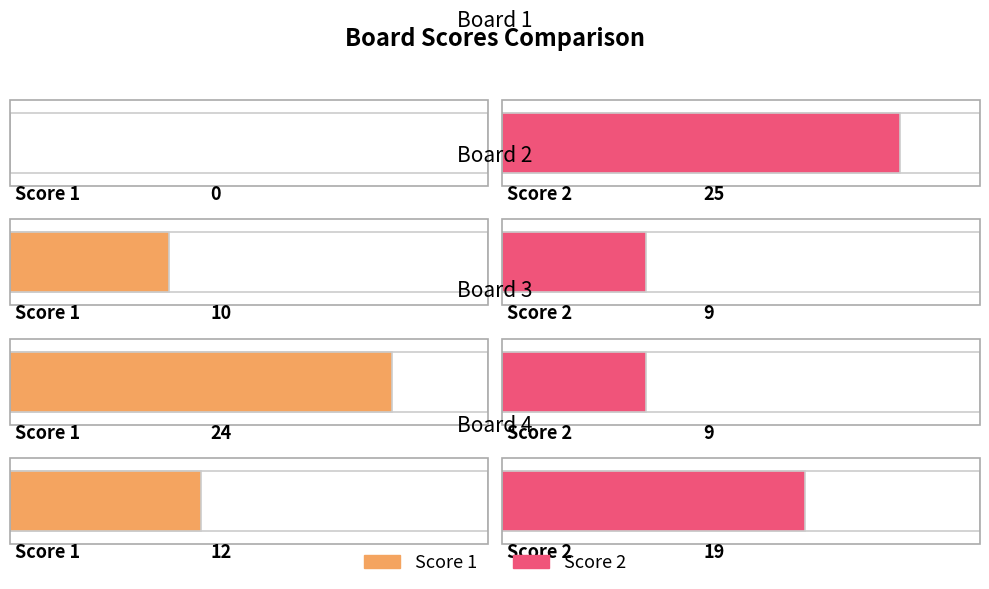

What is the difference between the maximum and second lowest values in the Score 2 series?

16